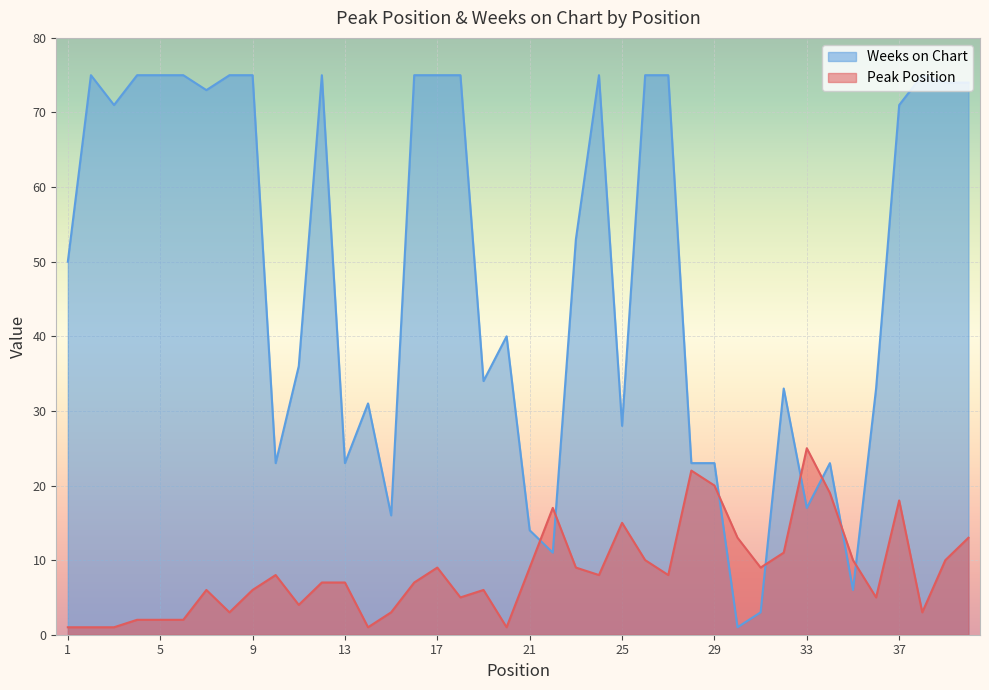

True or false: Peak Position has a value of 18 at 37.

True